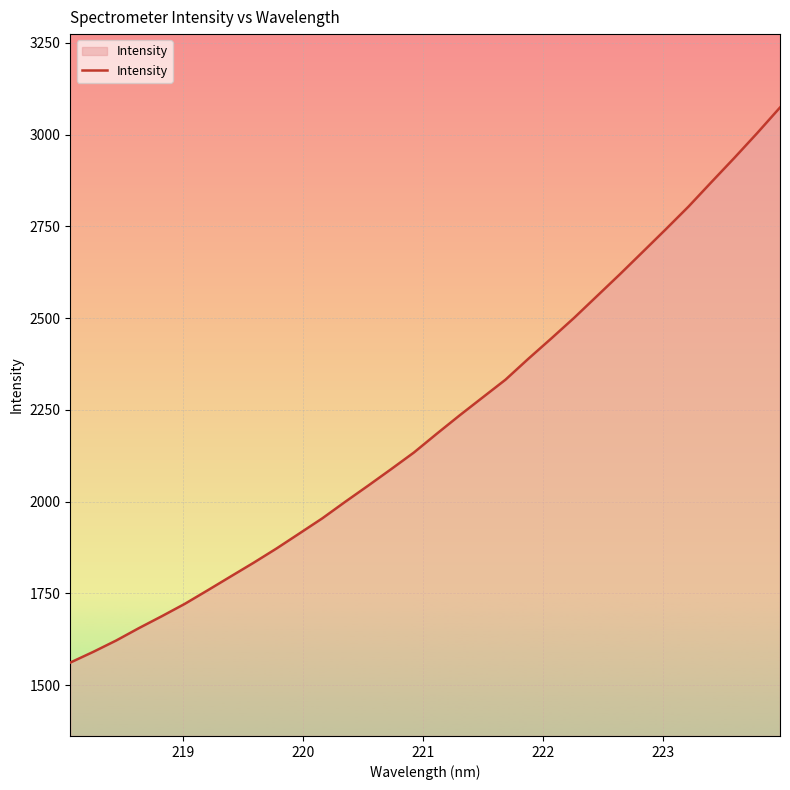

How many series are shown in this chart?

1